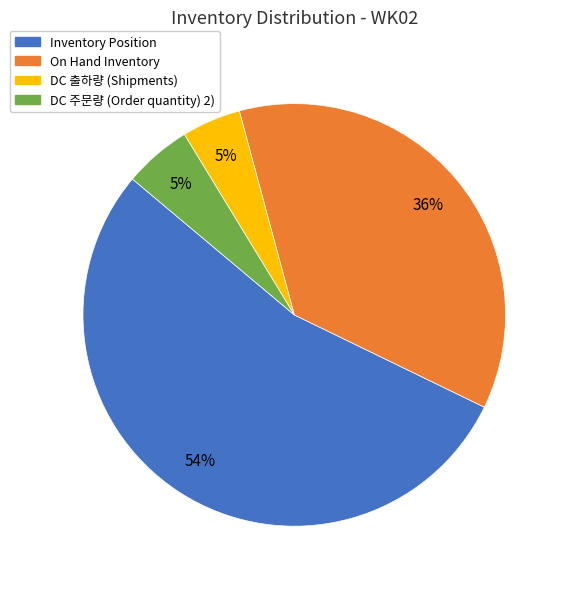

To the nearest percent, what percentage of the pie is DC 주문량 (Order quantity) 2)?

5%